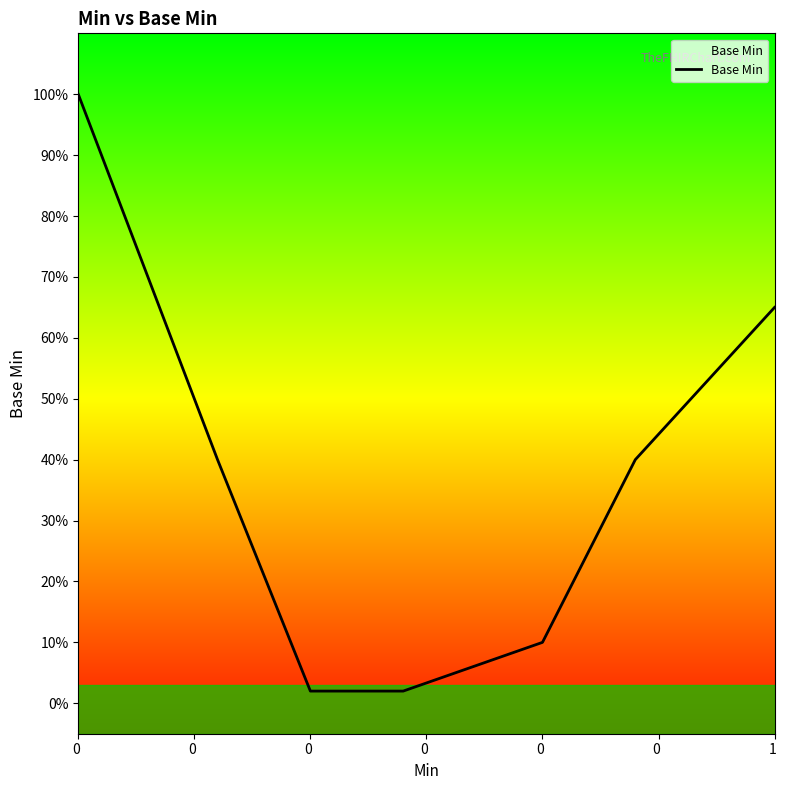

True or false: the data has more than 2 interior local peaks.

False